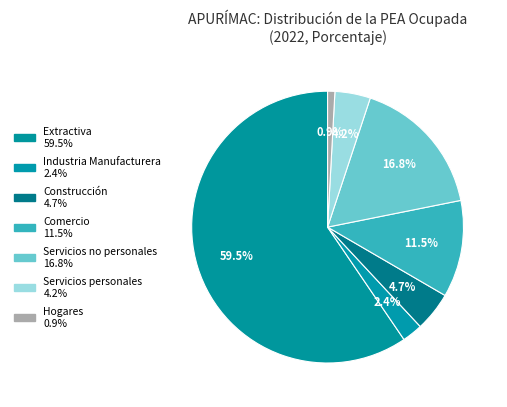

What percentage is the Servicios personales slice, to the nearest percent?

4%